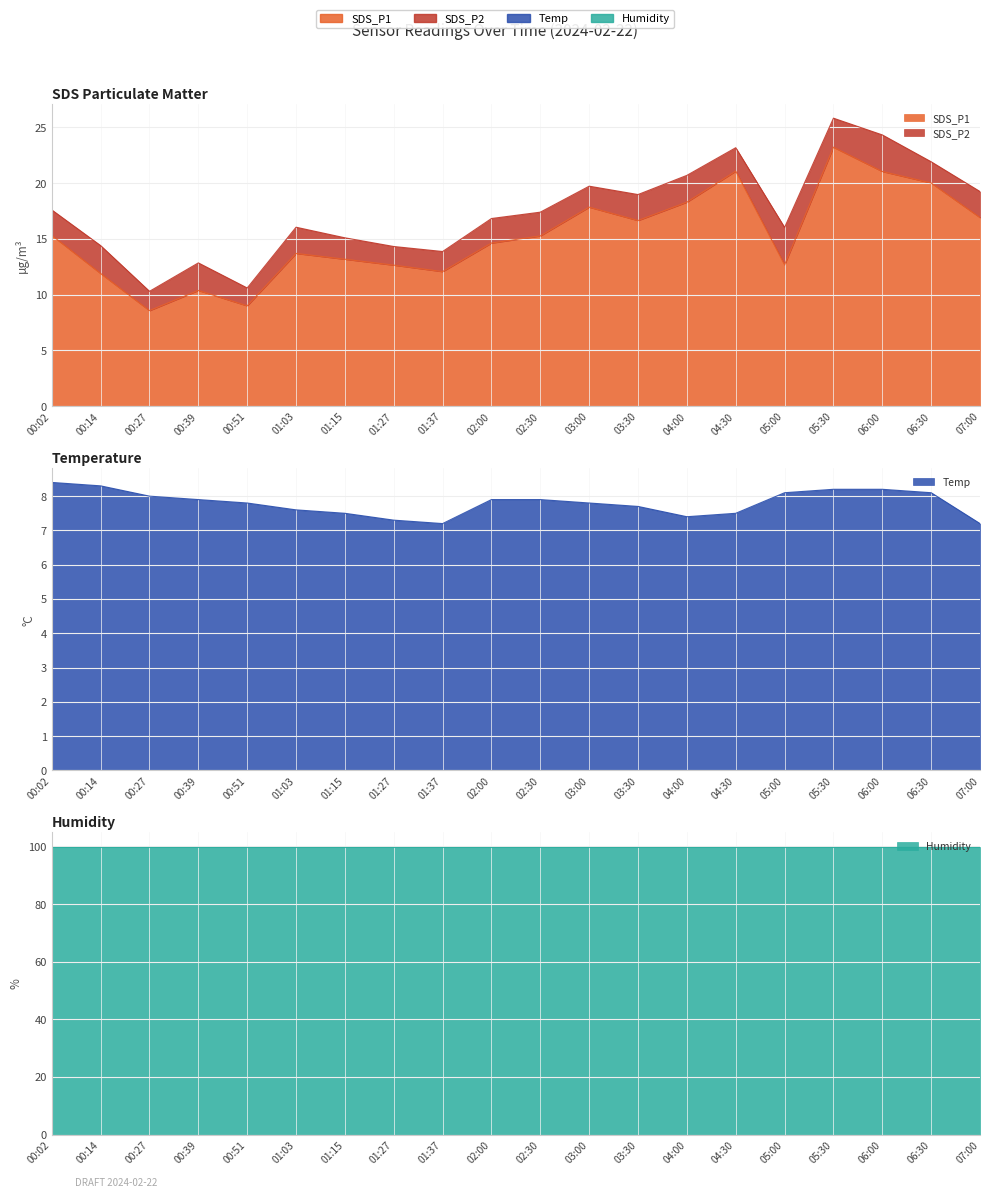

Between 06:30 and 01:37, which is larger?

06:30